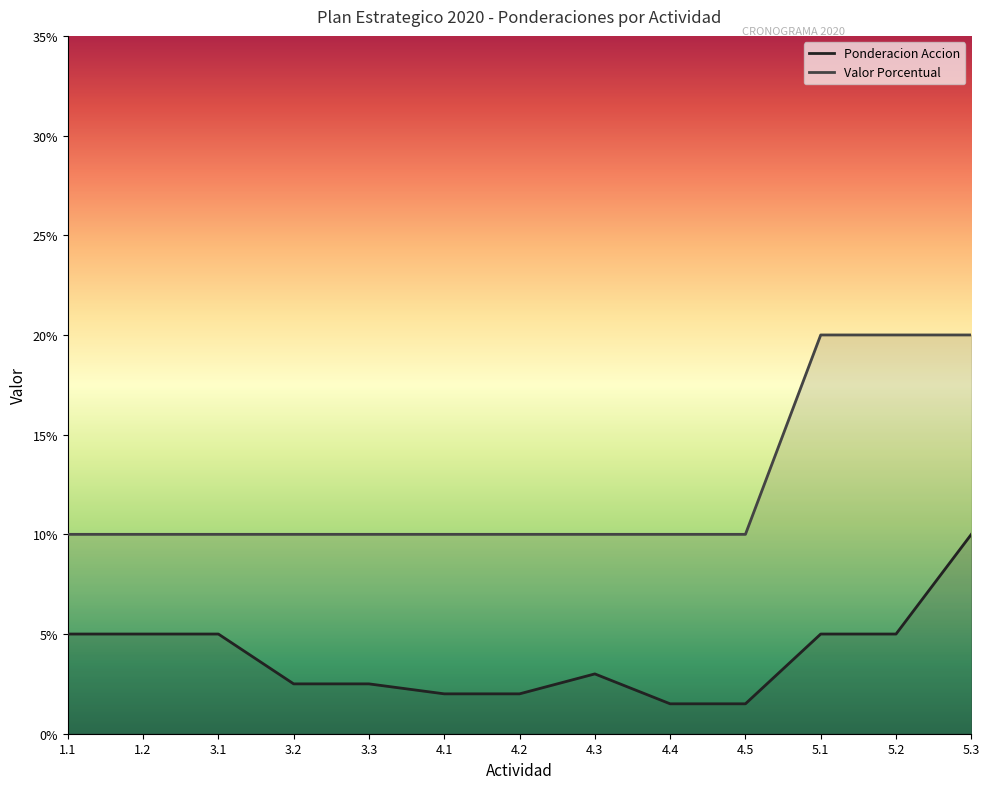

True or false: Ponderacion Accion and Valor Porcentual cross at least once.

False